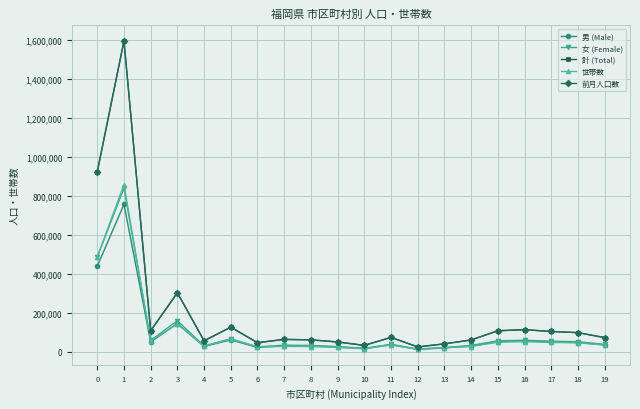

True or false: 男 (Male) has more than 1 interior local peaks.

True